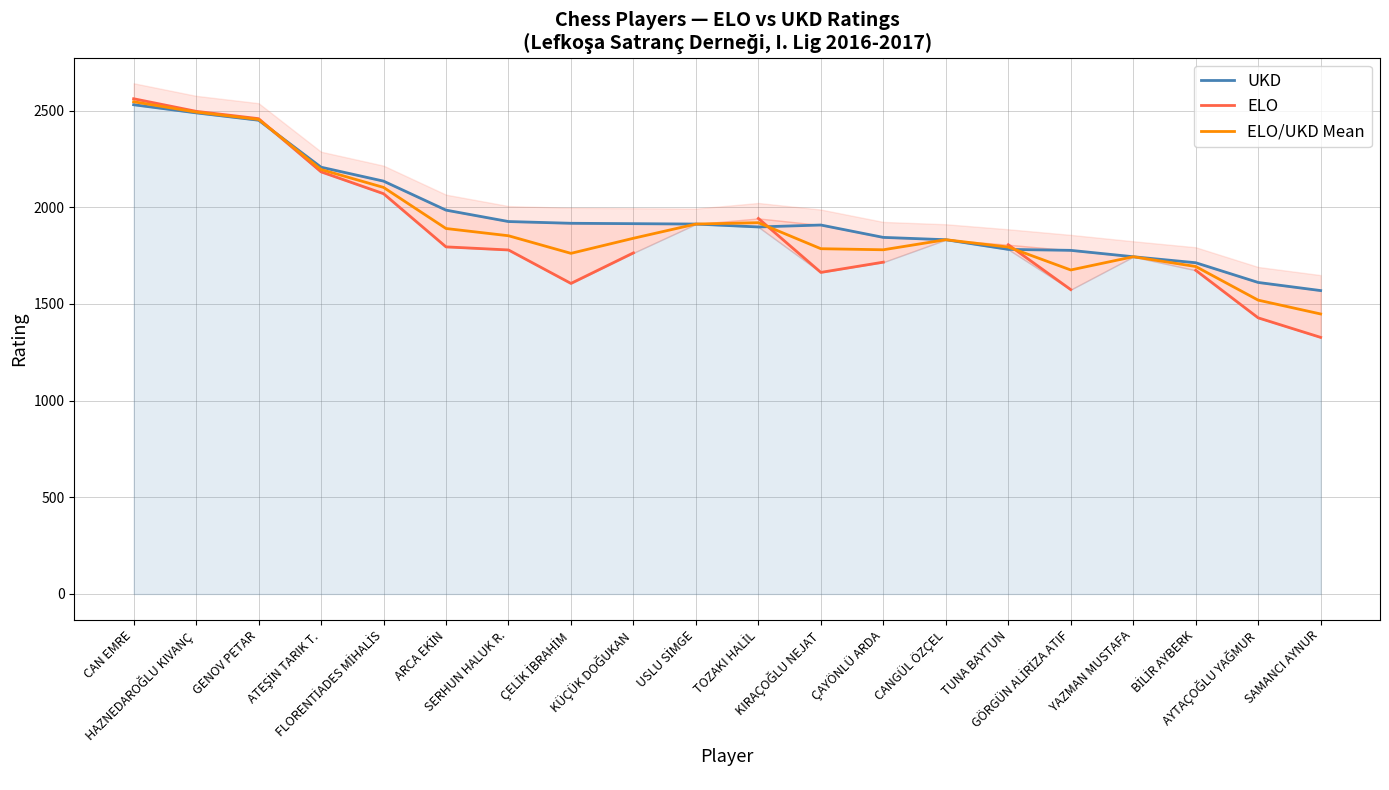

At which label is ELO closest to 1944?

TOZAKI HALİL